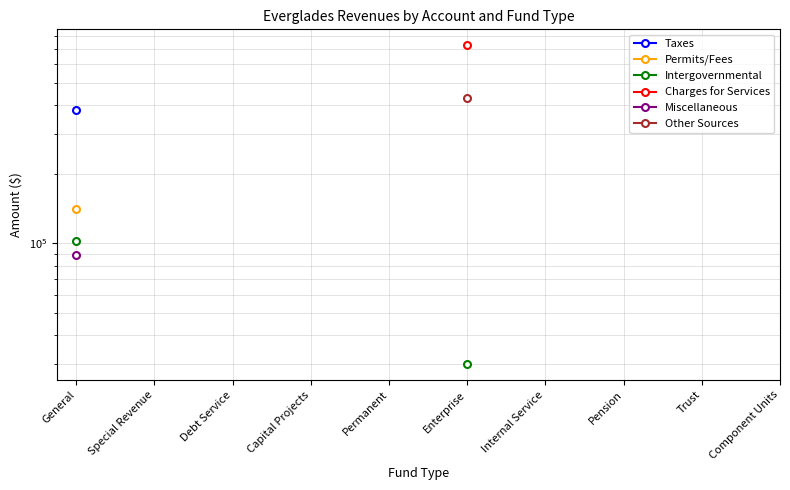

True or false: Intergovernmental has more than 0 points higher than both neighbors.

False